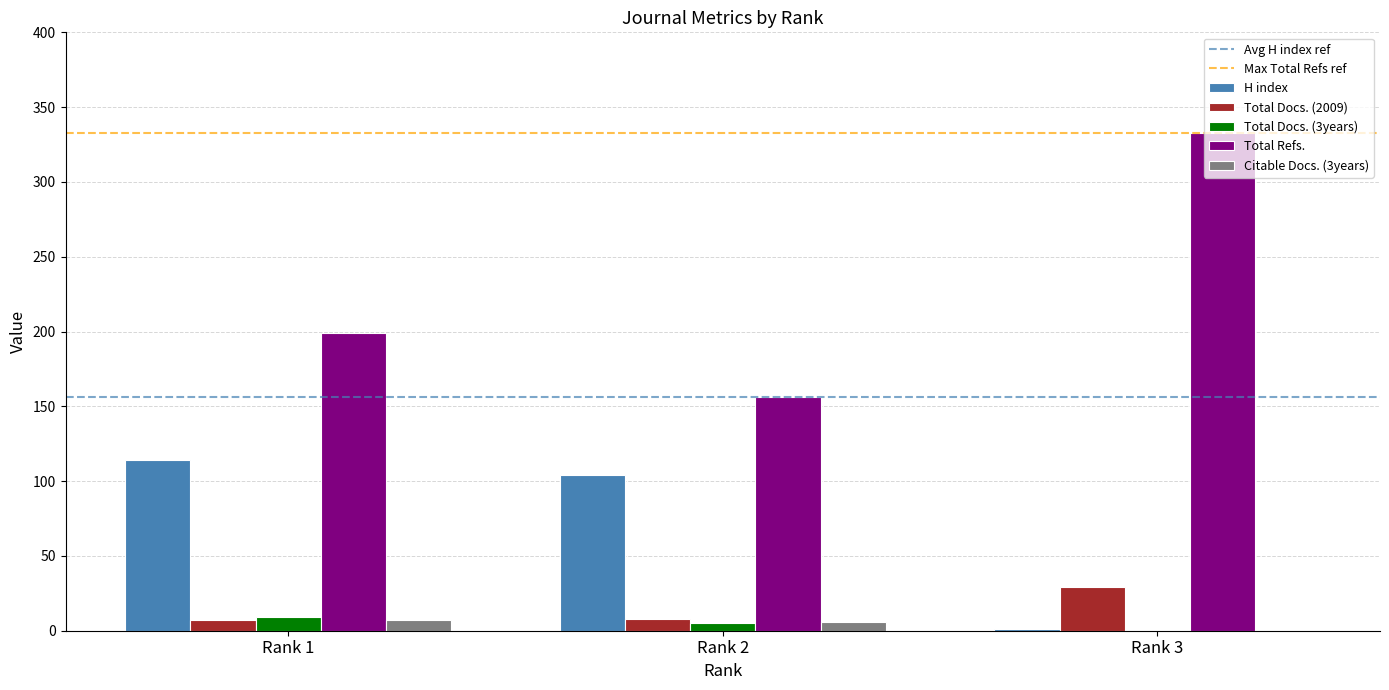

What is the average value of the Citable Docs. (3years) series?

4